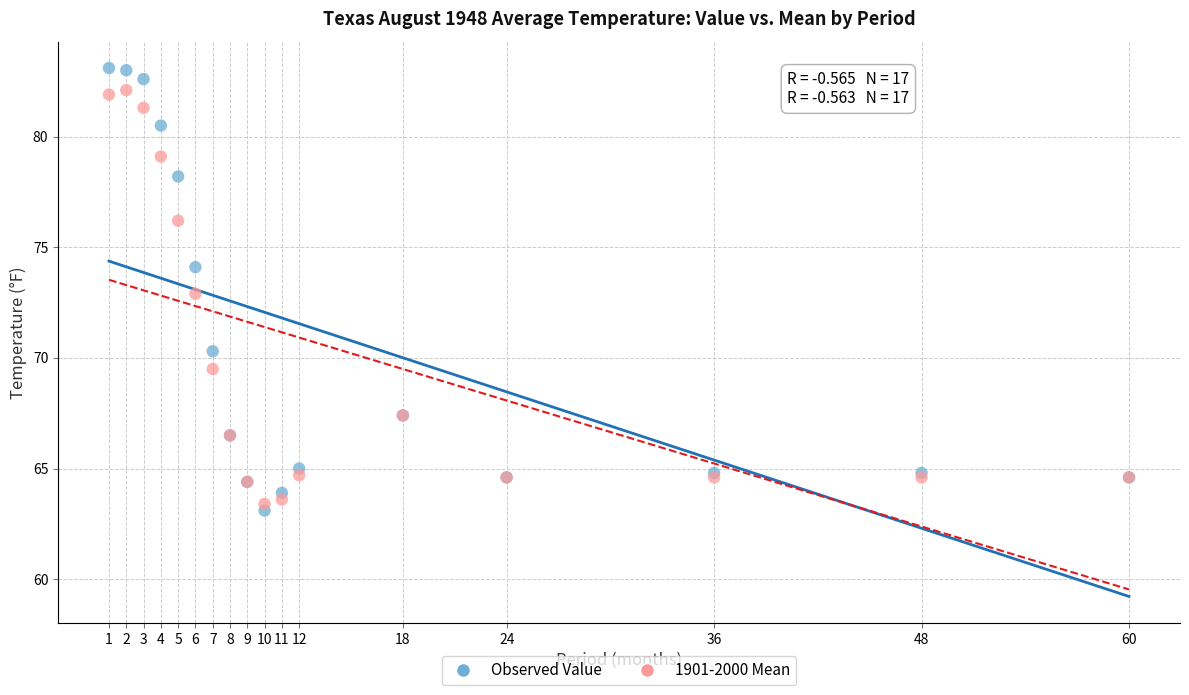

Which series has the largest Y range (max minus min)?

Observed Value